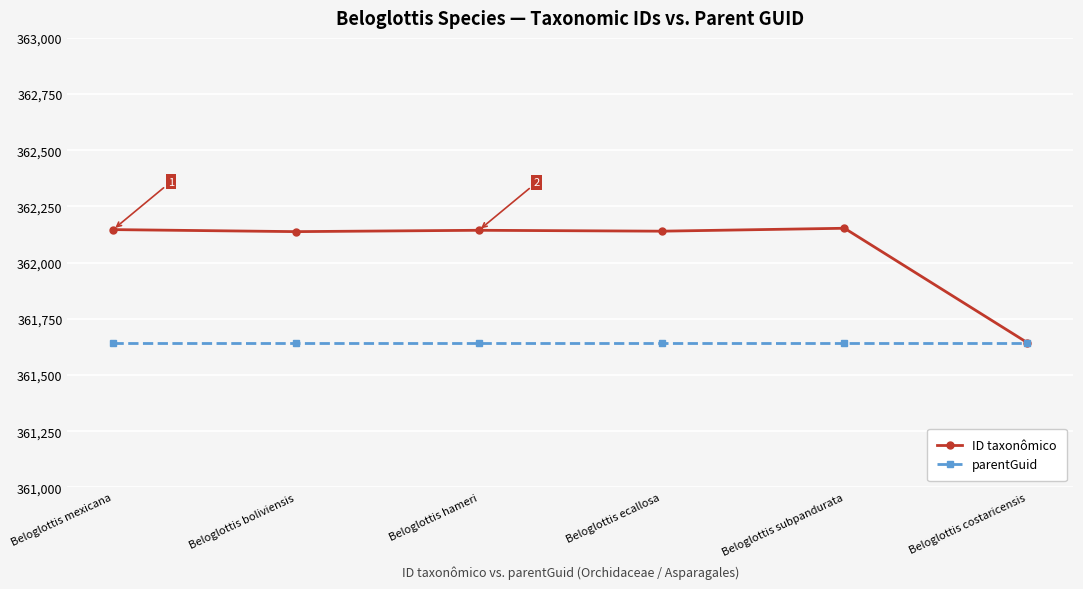

List the series in order of their peak value, highest first.

ID taxonômico, parentGuid